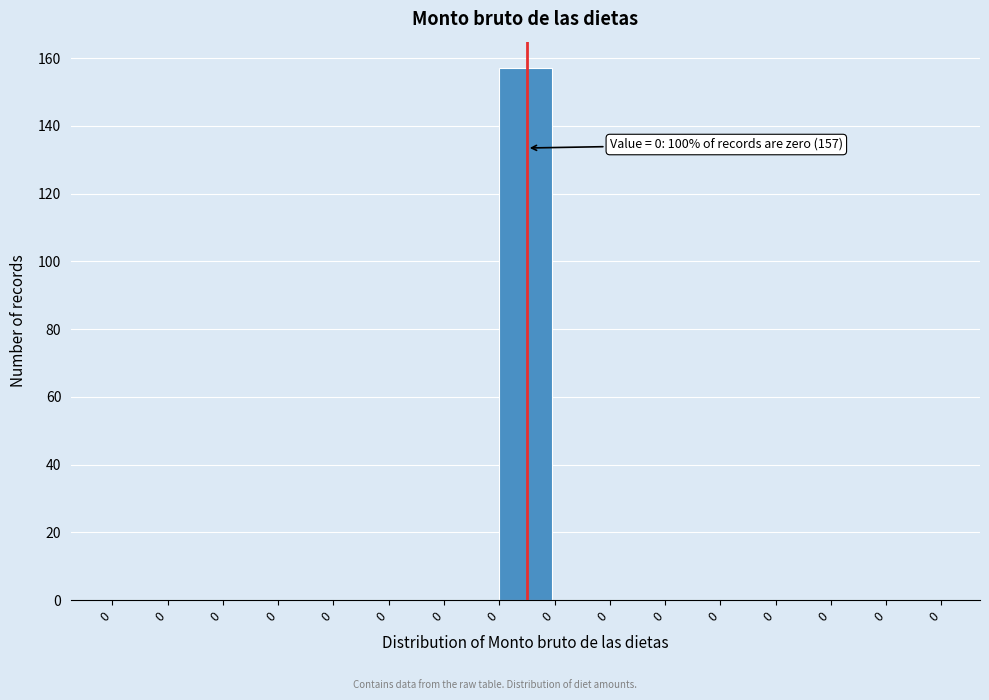

Are the bars horizontal?

No